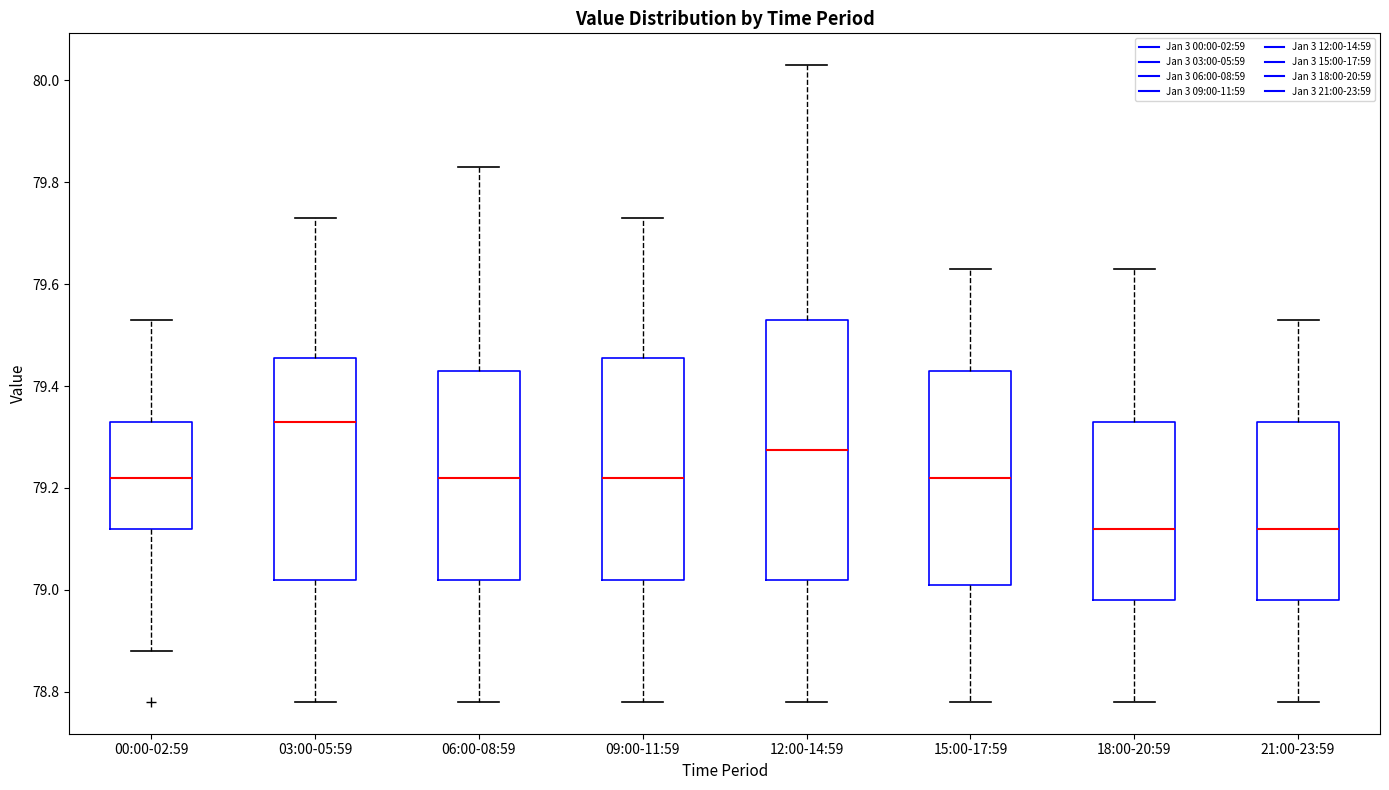

Reading left to right, transcribe this box plot: for each box, give where its median line is, the range the box spans, and where its two whiskers end, as read against the y-axis. The values are not printed on the chart, so give them approximately, as read against the axis.

00:00-02:59: median 79.22, box 79.12 to 79.34, whiskers 78.88 to 79.54
03:00-05:59: median 79.34, box 79.02 to 79.46, whiskers 78.78 to 79.74
06:00-08:59: median 79.22, box 79.02 to 79.44, whiskers 78.78 to 79.84
09:00-11:59: median 79.22, box 79.02 to 79.46, whiskers 78.78 to 79.74
12:00-14:59: median 79.28, box 79.02 to 79.54, whiskers 78.78 to 80.04
15:00-17:59: median 79.22, box 79.02 to 79.44, whiskers 78.78 to 79.64
18:00-20:59: median 79.12, box 78.98 to 79.34, whiskers 78.78 to 79.64
21:00-23:59: median 79.12, box 78.98 to 79.34, whiskers 78.78 to 79.54